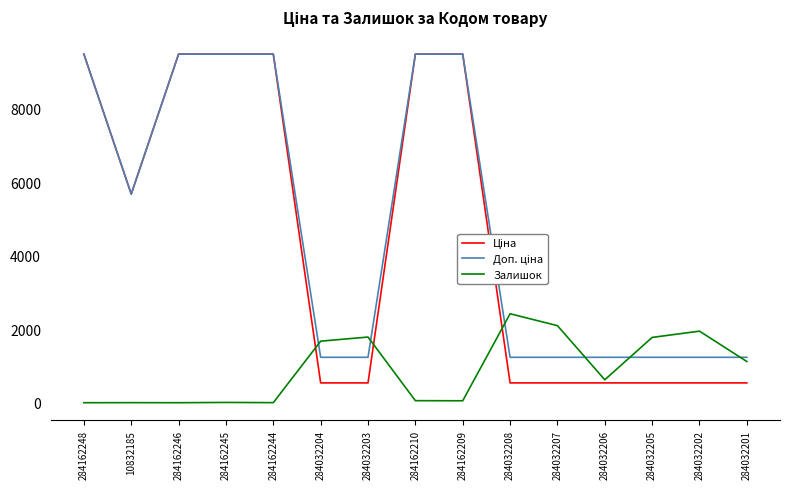

What is the spread (max minus min) of values at 284032205?

1237.0